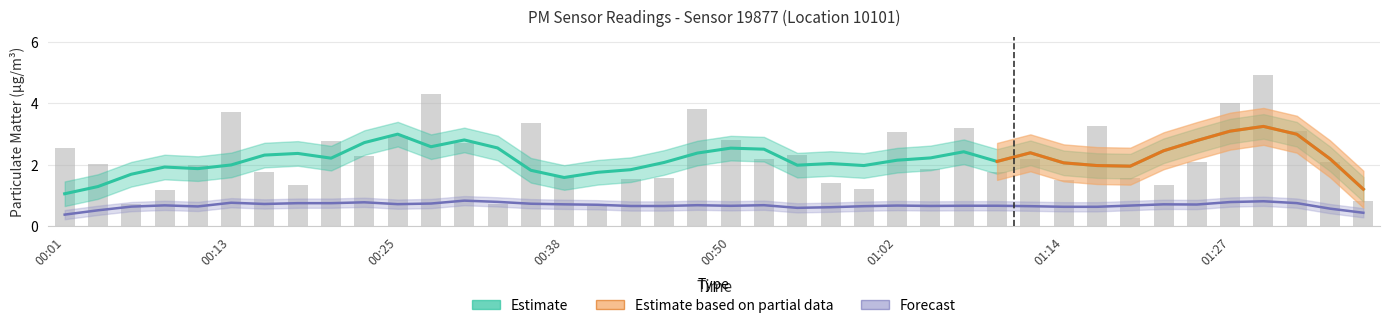

Reading left to right, extract all data points from this chart.

00:01=2.5	00:03=2.0	00:06=0.7	00:08=1.2	00:11=2.0	00:13=3.7	00:16=1.8	00:18=1.3	00:21=2.8	00:23=2.3	00:25=2.9	00:28=4.3	00:30=2.7	00:33=0.7	00:35=3.4	00:38=1.6	00:40=0.7	00:43=1.5	00:45=1.6	00:47=3.8	00:50=2.8	00:52=2.2	00:55=2.3	00:57=1.4	01:00=1.2	01:02=3.1	01:05=1.9	01:07=3.2	01:10=1.8	01:12=2.2	01:14=1.5	01:17=3.3	01:19=1.6	01:22=1.3	01:24=2.1	01:27=4.0	01:29=4.9	01:32=3.1	01:34=2.1	01:37=0.8